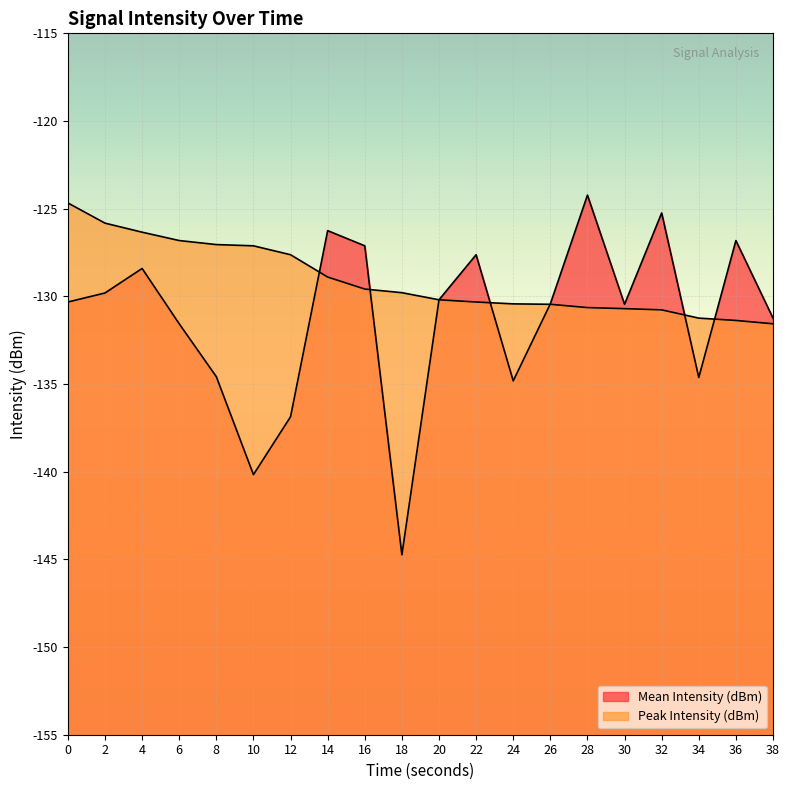

At which label does Mean Intensity (dBm) first exceed -130?

2